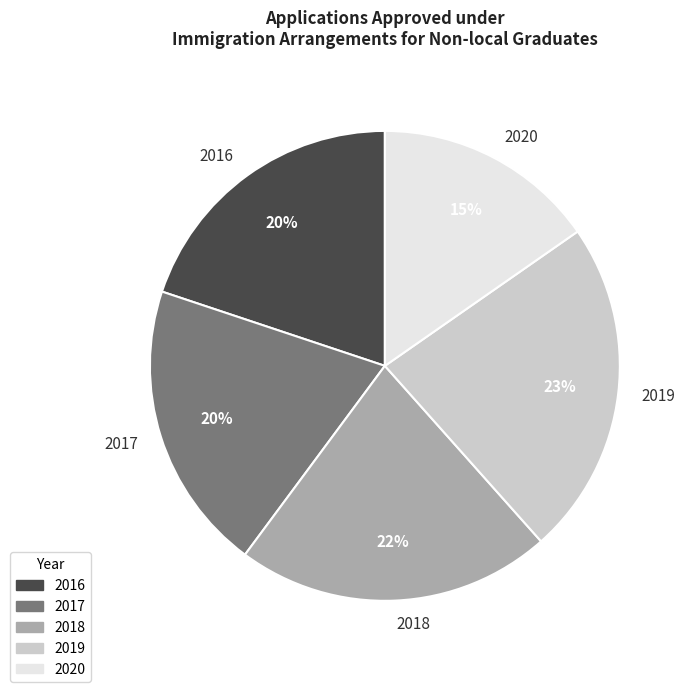

To the nearest percent, what is the combined percentage of 2020 and 2018?

37%